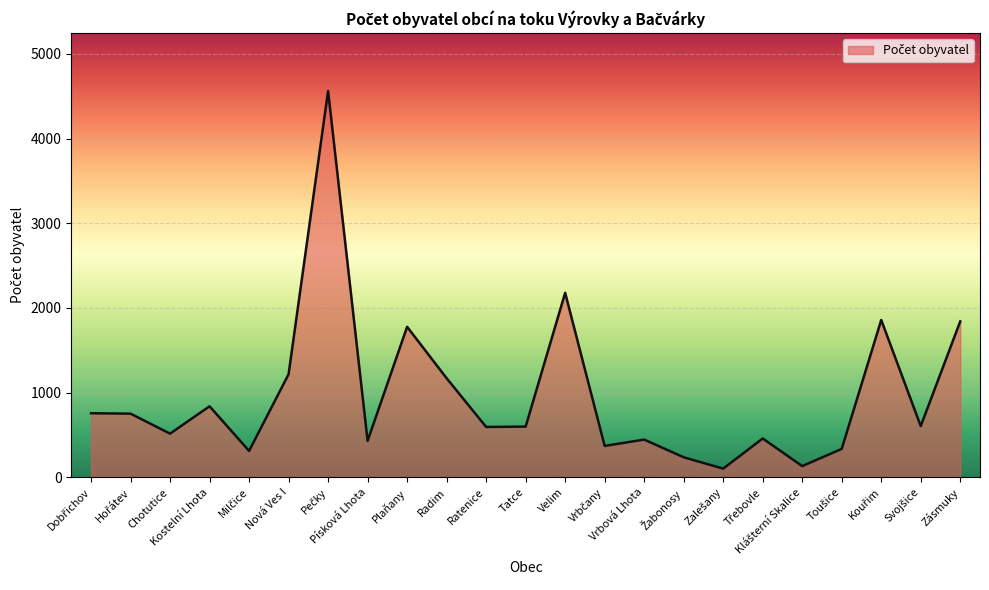

What is the maximum value shown in the chart?

4561